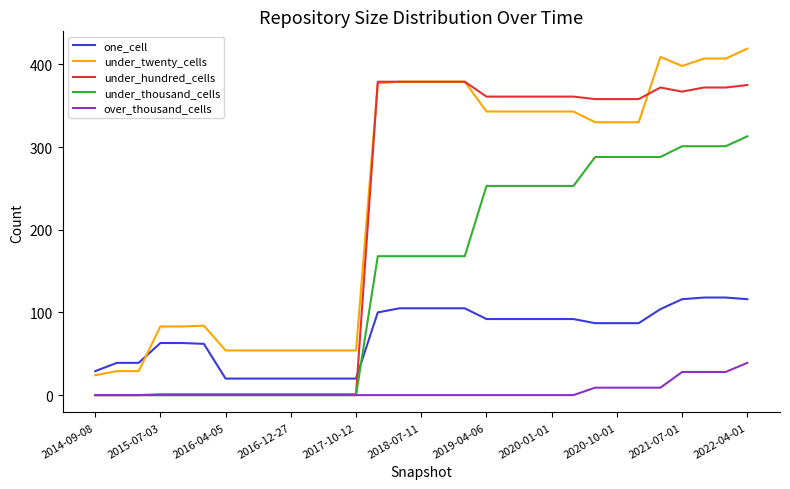

How many lines are shown in the chart?

5